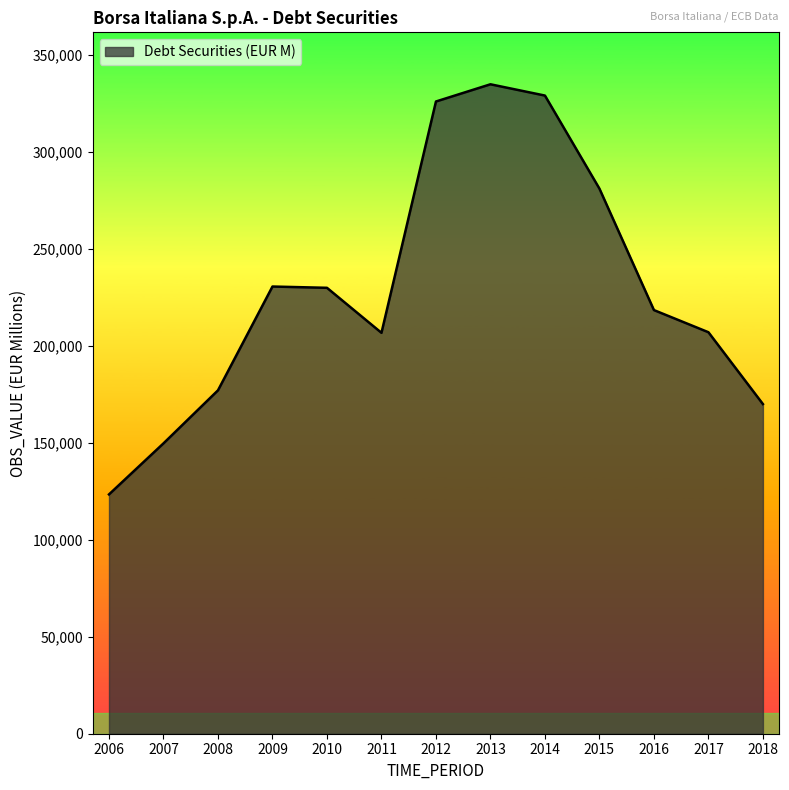

What is the sum of all values?

2984732.3